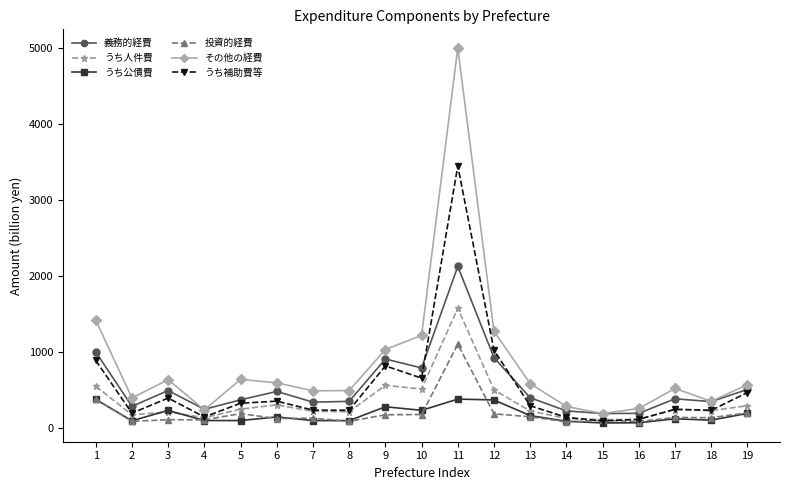

List the series in order of their peak value, lowest first.

うち公債費, 投資的経費, うち人件費, 義務的経費, うち補助費等, その他の経費